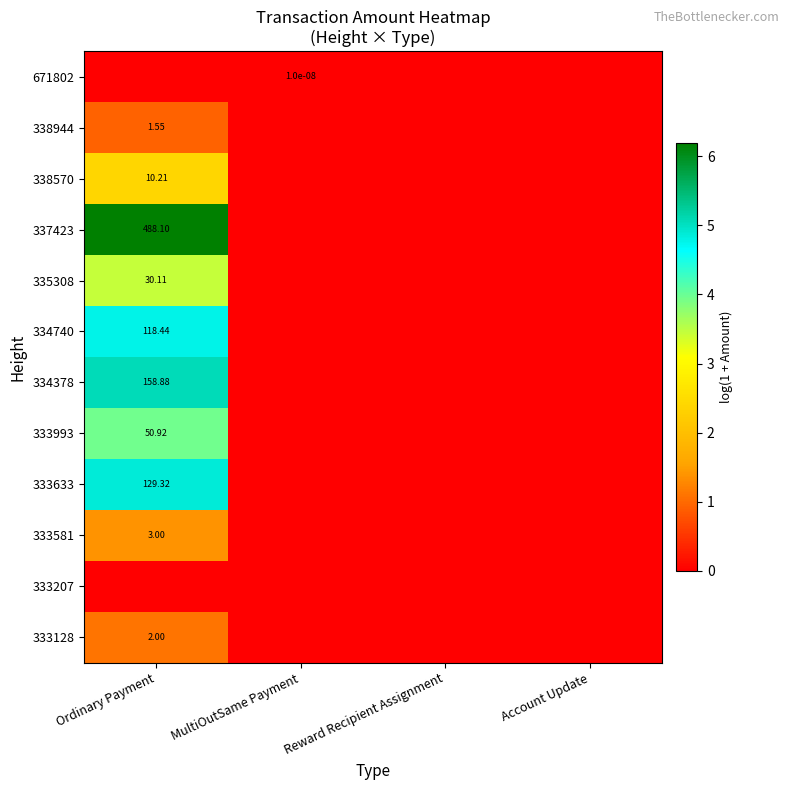

Rank the series by their maximum value, from lowest to highest.

333207, 671802, 338944, 333128, 333581, 338570, 335308, 333993, 334740, 333633, 334378, 337423